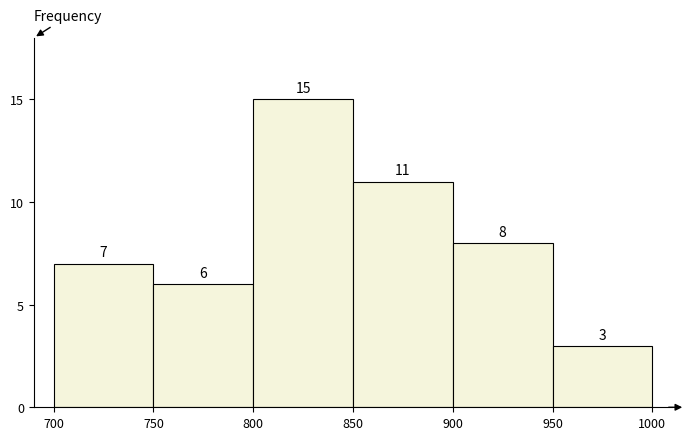

How tall is the bar that spans 900 to 950 on the x-axis?

8